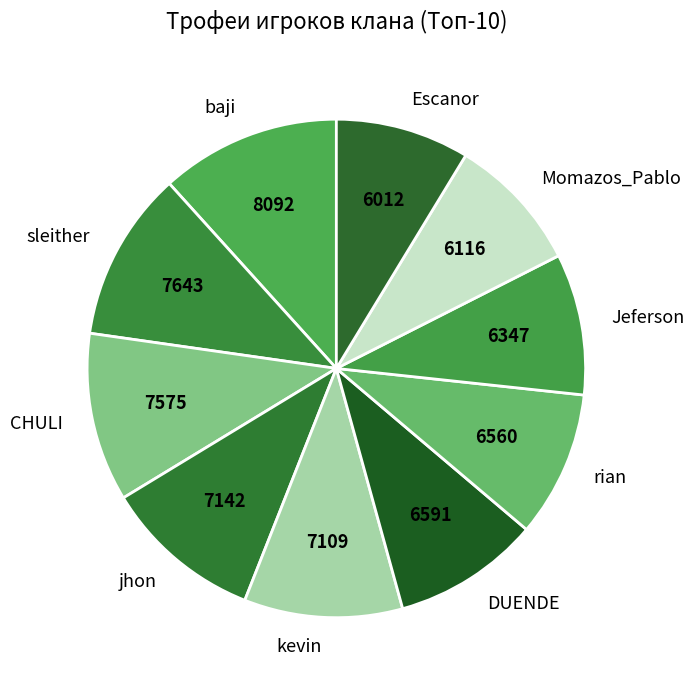

Does any single category account for the majority?

No